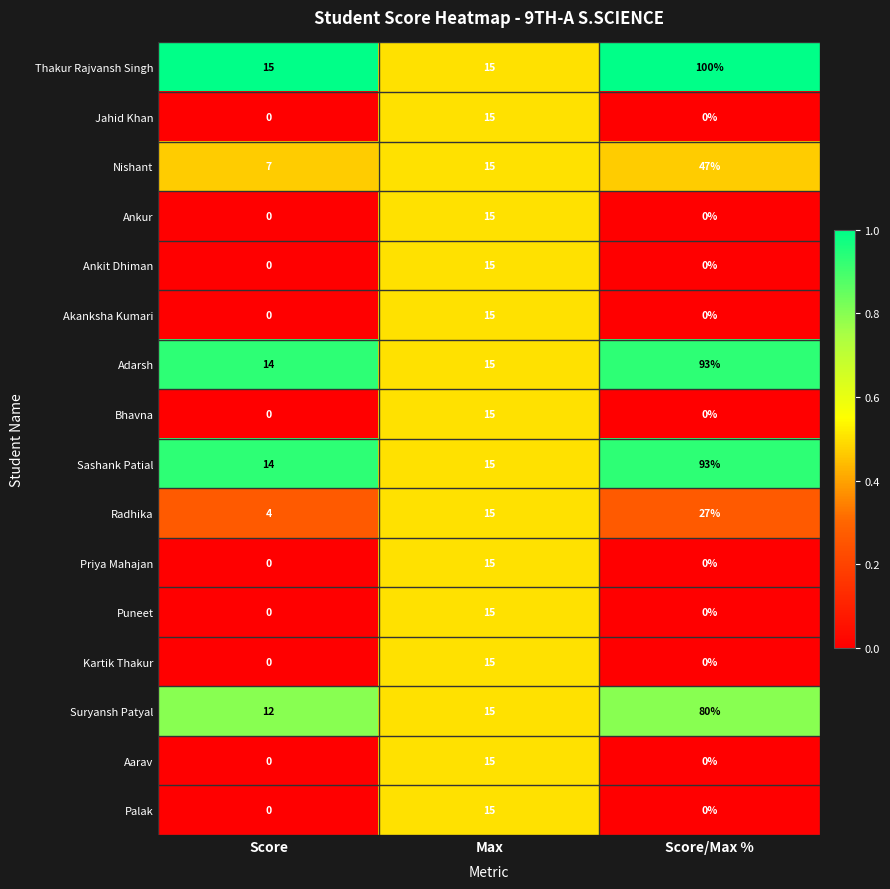

List the labels in order of Sashank Patial value, smallest first.

Score, Max, Score/Max %